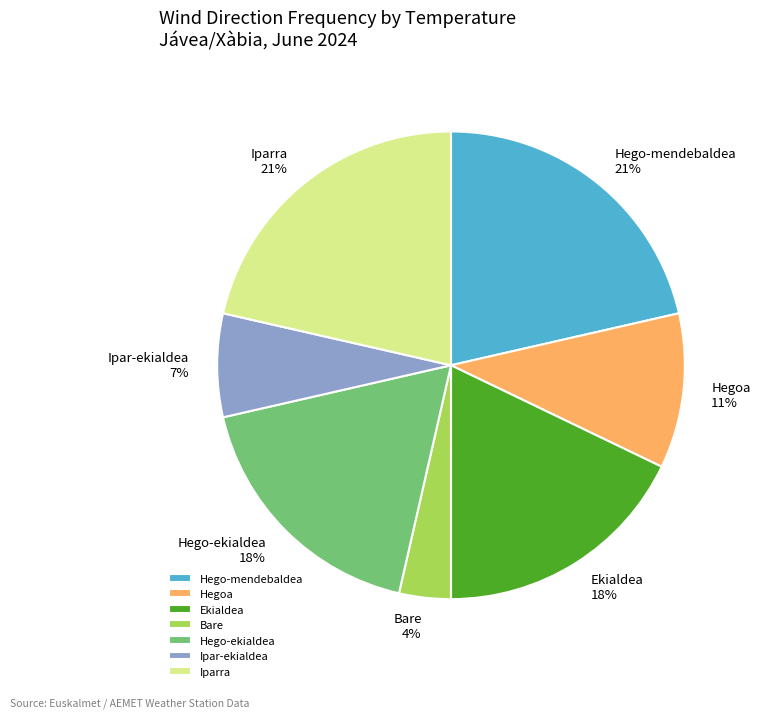

To the nearest percent, what is the combined percentage of Bare and Iparra?

25%